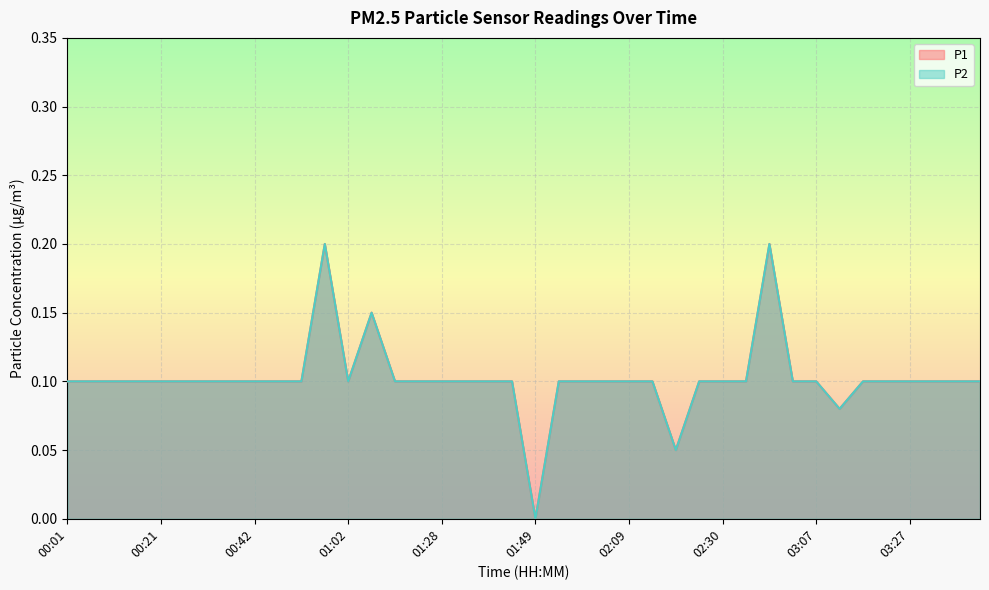

Which series changed the most between 02:14 and 02:20?

P1